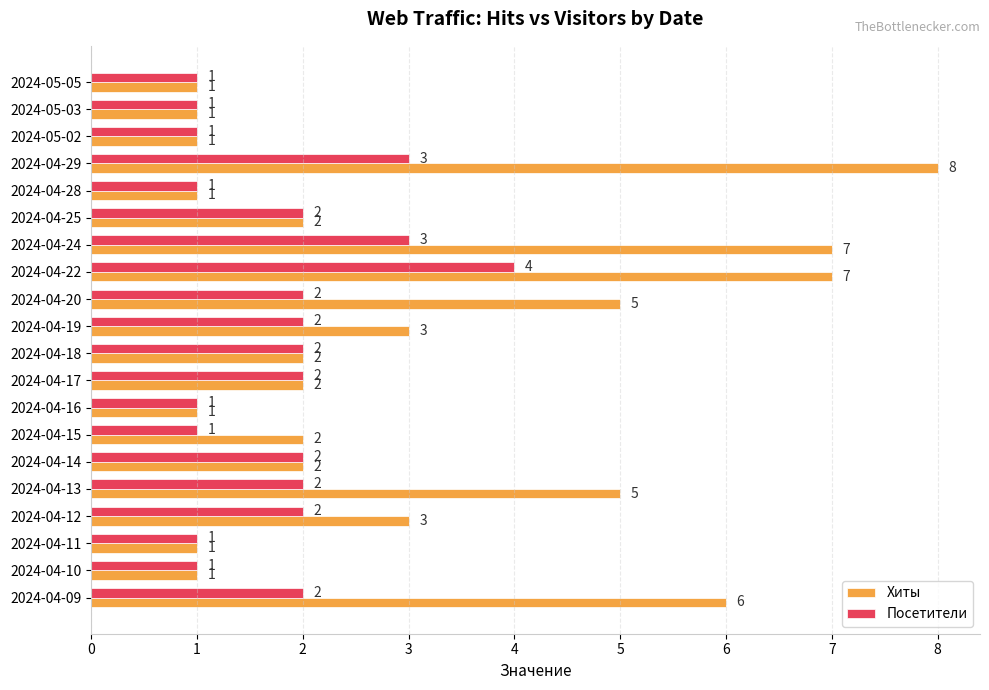

How many categories are shown in the chart?

20